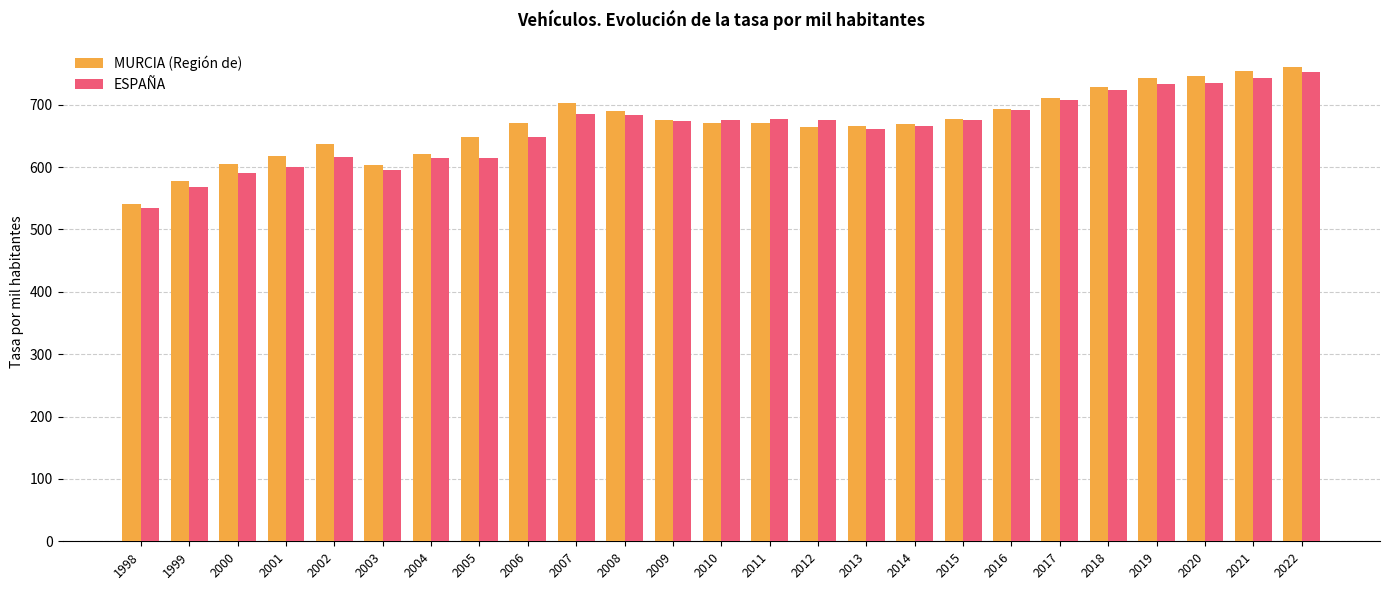

Count the number of data series in this chart.

2